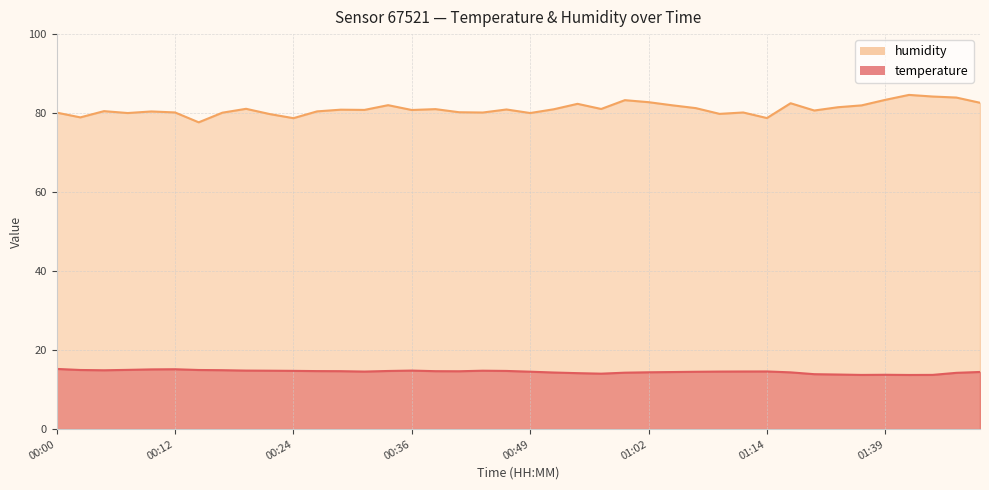

True or false: temperature and humidity intersect in this chart.

False